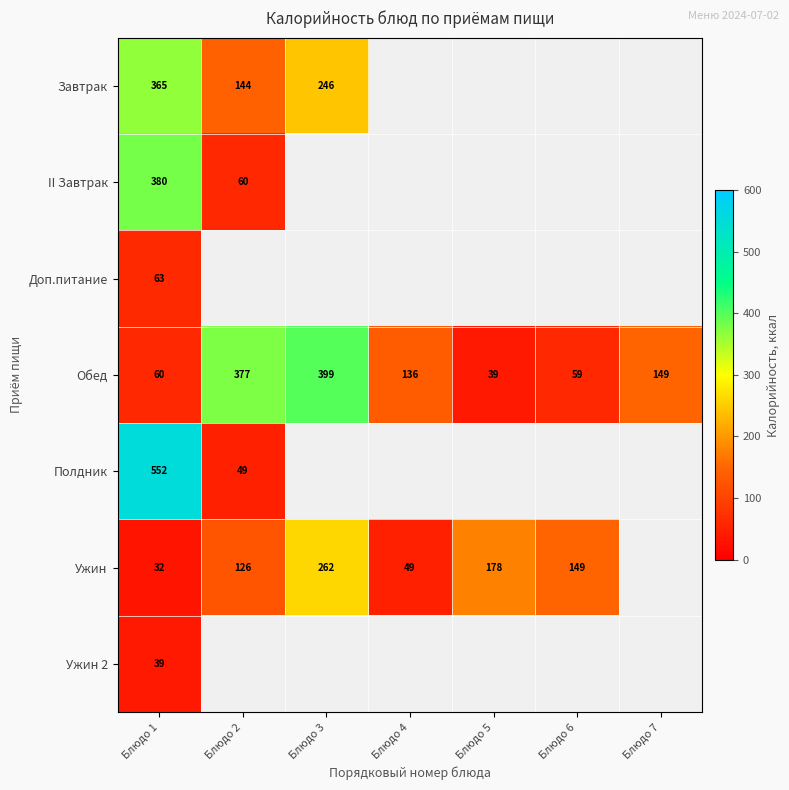

The value of Завтрак at Блюдо 3 is 410. True or false?

False